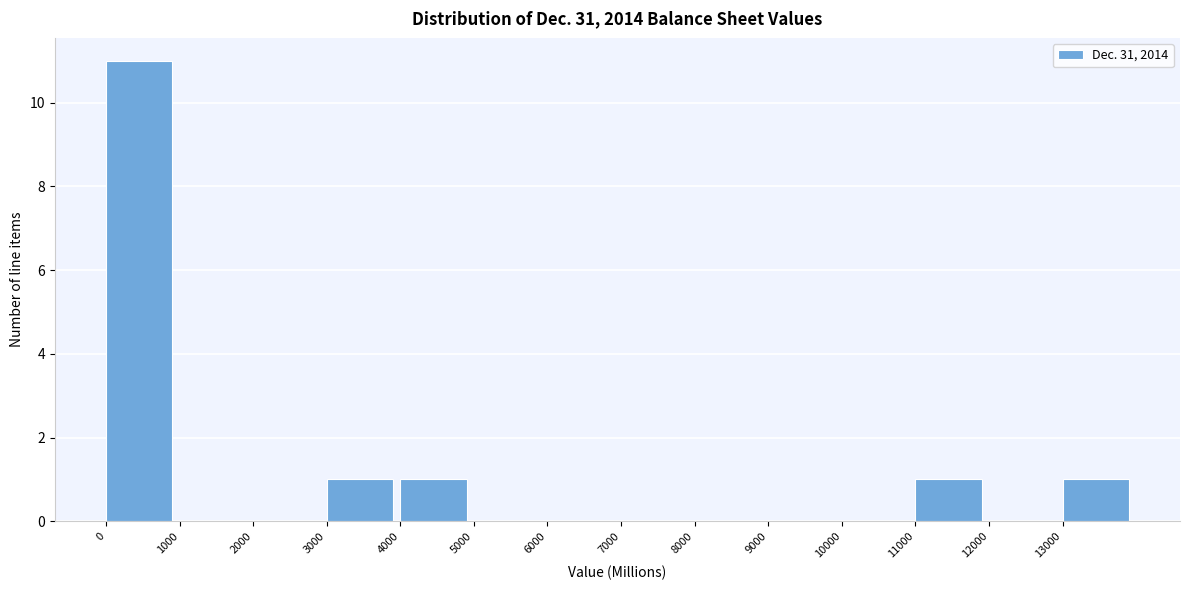

Reading left to right, transcribe this chart: for each bar, give the range it covers on the x-axis and its height. The values are not printed on the chart, so give them approximately, as read against the axis.

0 to 1000: 11
1000 to 2000: 0
2000 to 3000: 0
3000 to 4000: 1
4000 to 5000: 1
5000 to 6000: 0
6000 to 7000: 0
7000 to 8000: 0
8000 to 9000: 0
9000 to 10000: 0
10000 to 11000: 0
11000 to 12000: 1
12000 to 13000: 0
13000 to 14000: 1